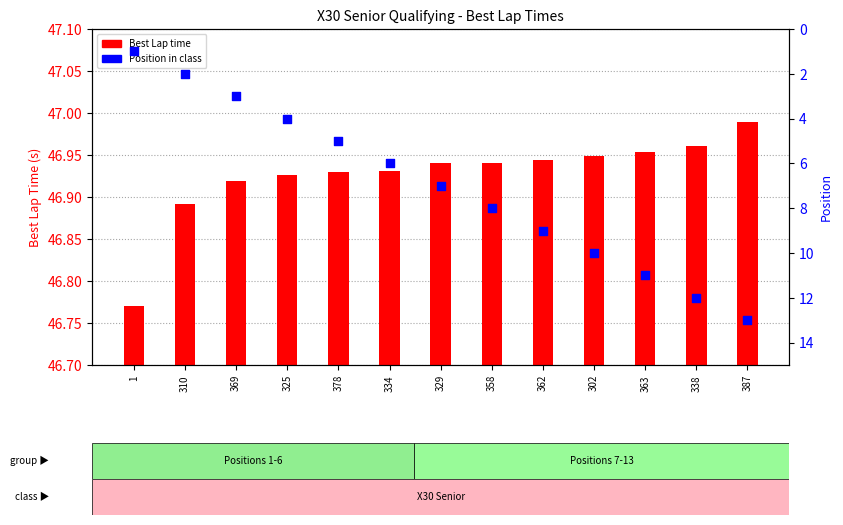

At which category is the sum across all series the highest?

387